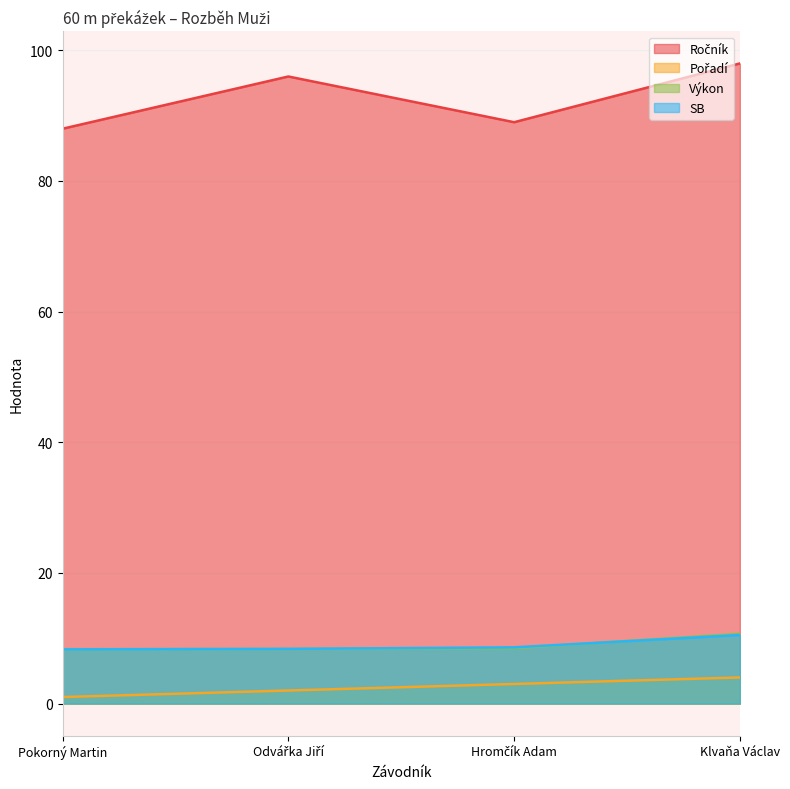

At which label is SB closest to 9?

Hromčík Adam